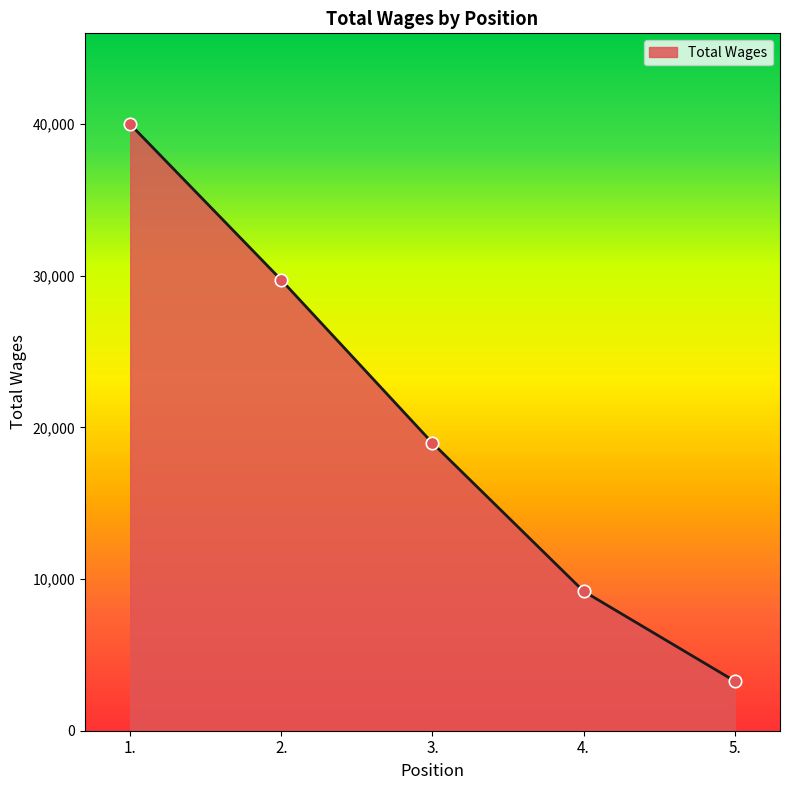

What is the ratio of the value at 5. to the value at 4.?

0.4